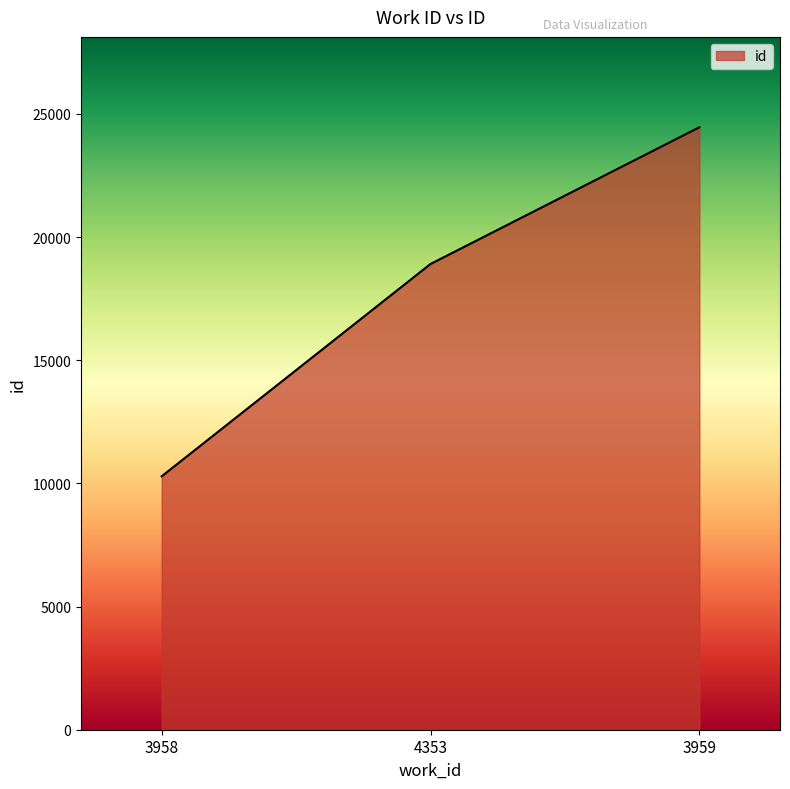

Reading left to right, extract all data points from this chart.

10287	18906	24456